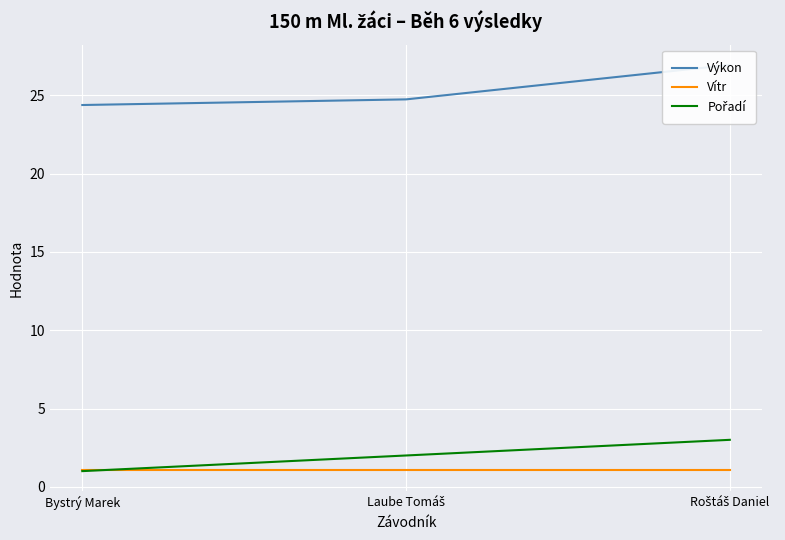

At which category is the sum across all series the highest?

Roštáš Daniel